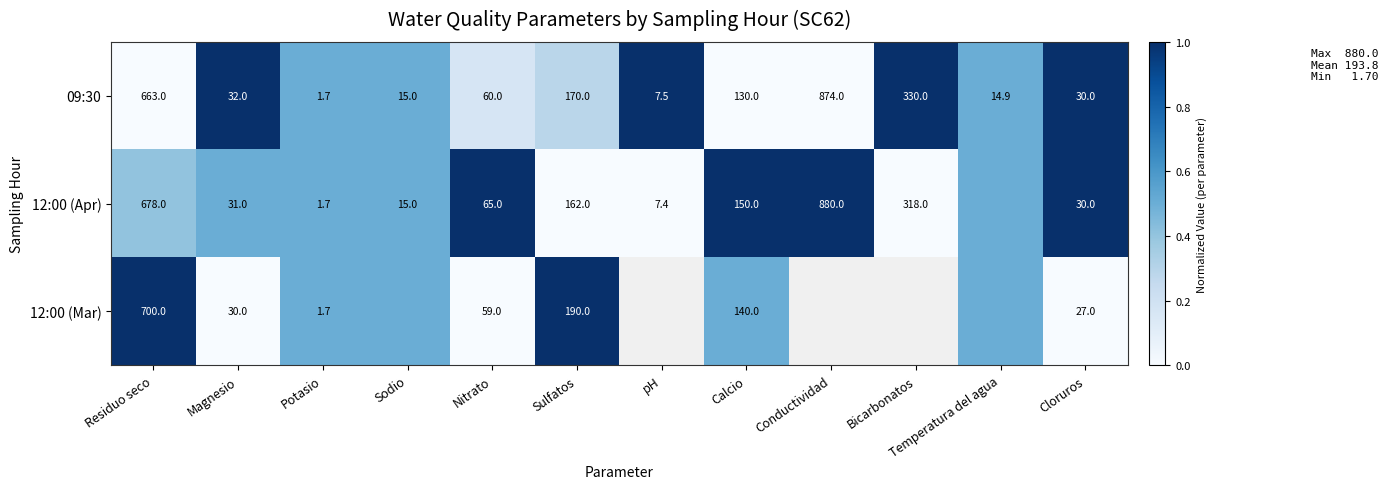

Read the 09:30 value at Conductividad.

874.0